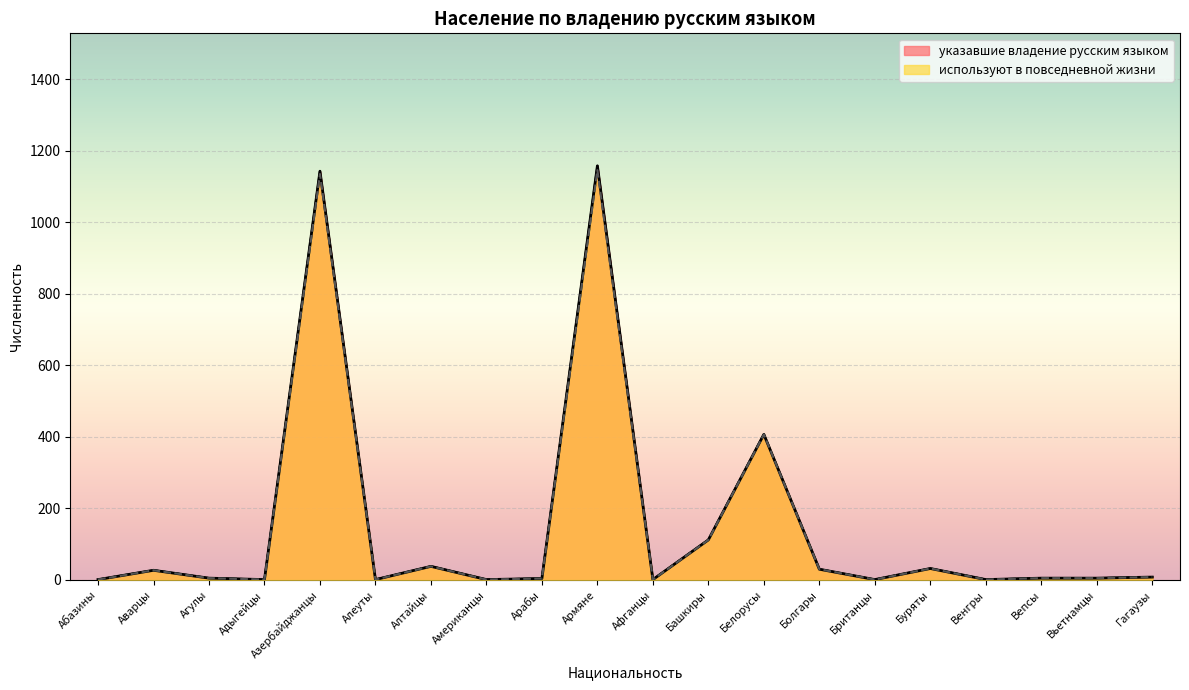

Which series has the largest total across all categories?

указавшие владение русским языком